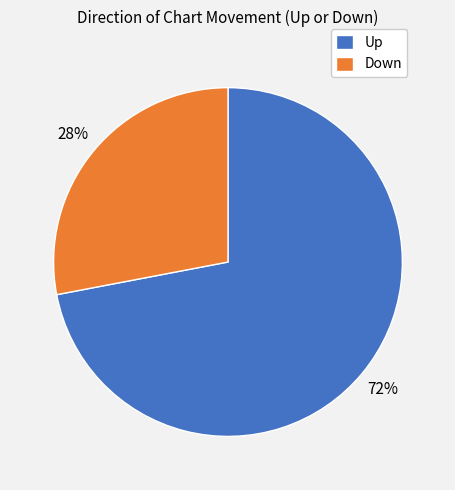

To the nearest percent, what portion does Down represent?

28%